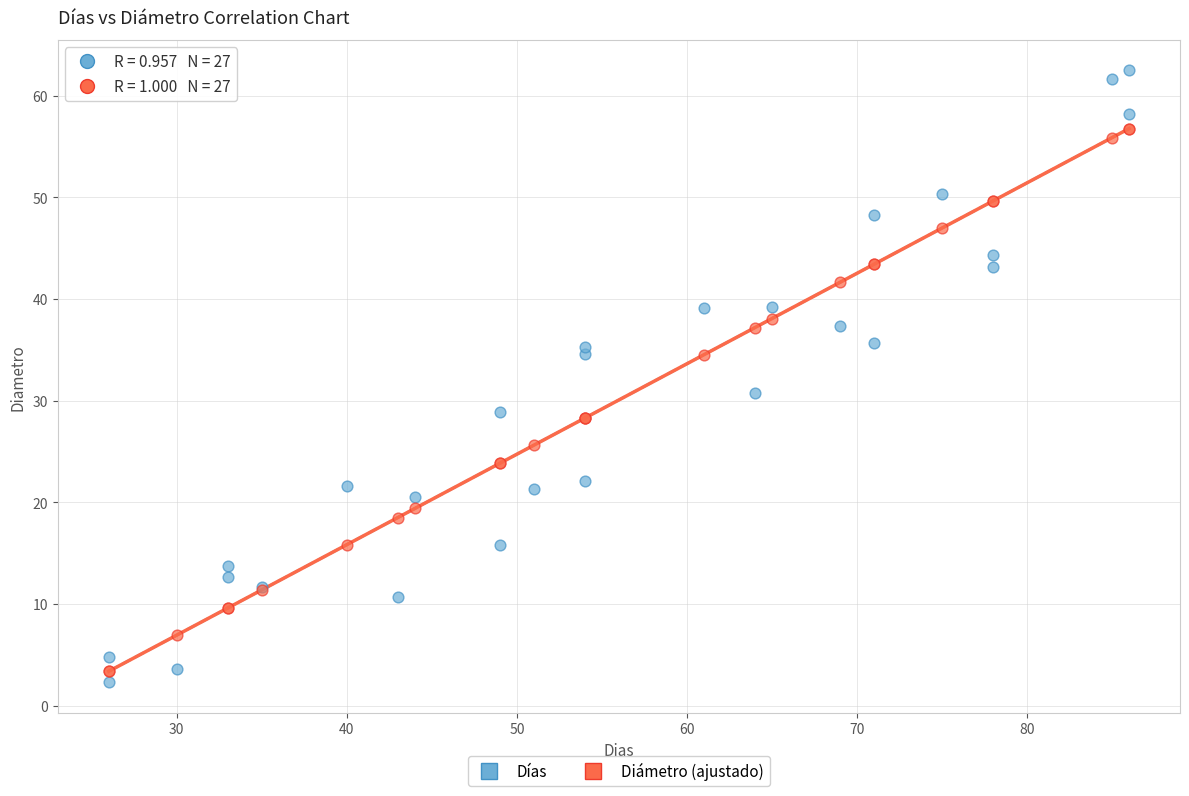

Across all series, what Y value is closest to 32?

30.8